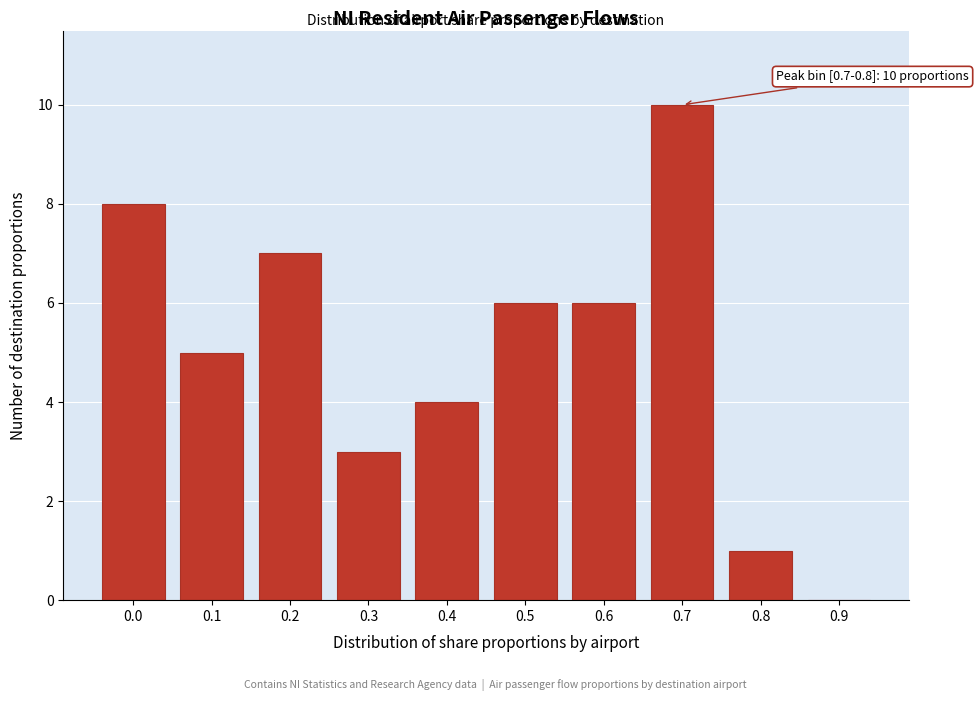

Reading right to left, extract all data points from this chart.

0.9=0	0.8=1	0.7=10	0.6=6	0.5=6	0.4=4	0.3=3	0.2=7	0.1=5	0.0=8